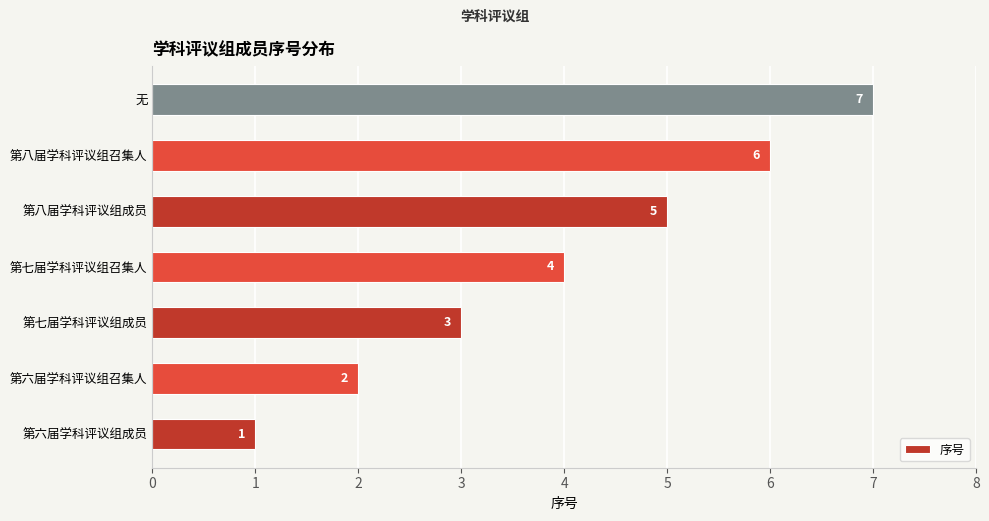

Is it true that the value at 第七届学科评议组召集人 is 4?

True